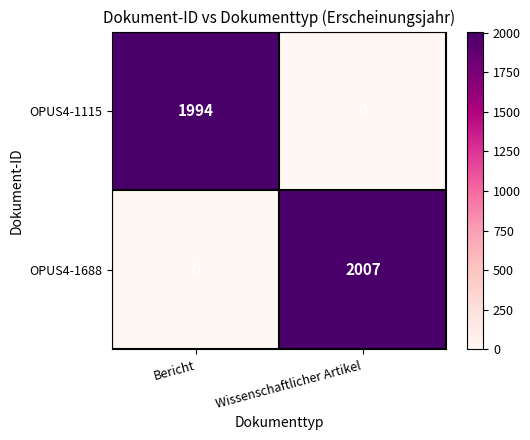

Rank the series at Bericht from highest to lowest value.

OPUS4-1115, OPUS4-1688